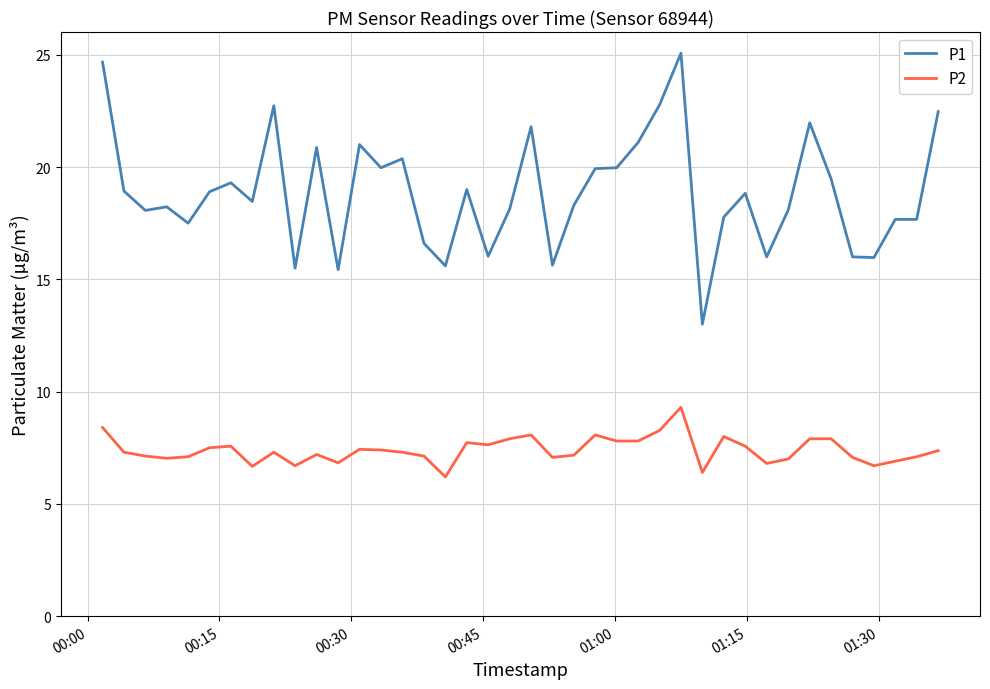

Count the number of categories in the chart.

40